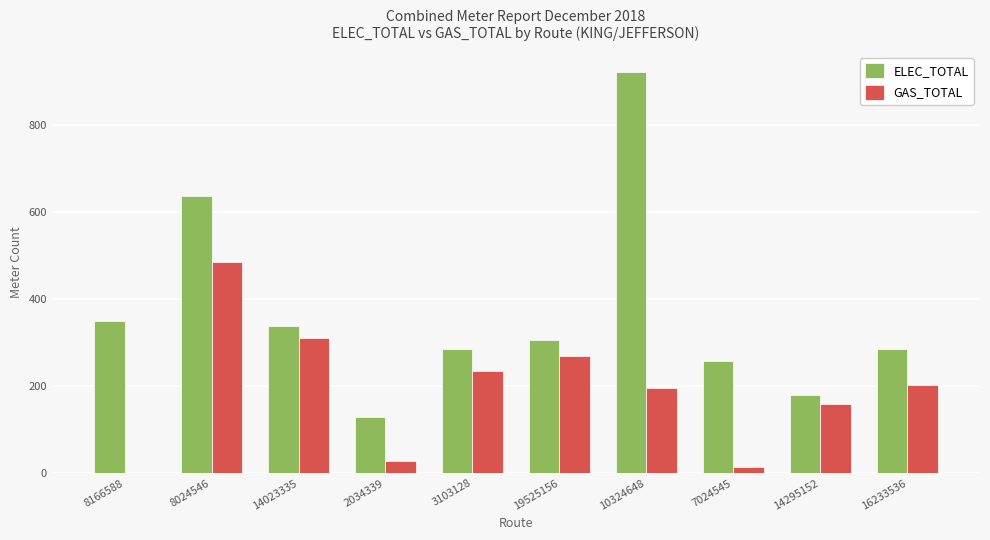

Is the value of ELEC_TOTAL at 7024545 greater than the value of GAS_TOTAL at 8024546?

No